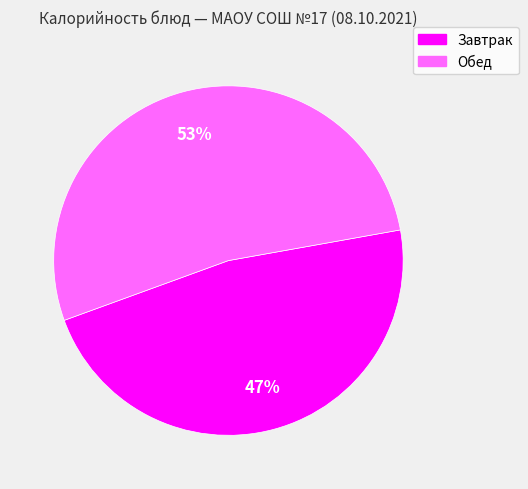

Is there any slice that represents more than half of the pie?

Yes